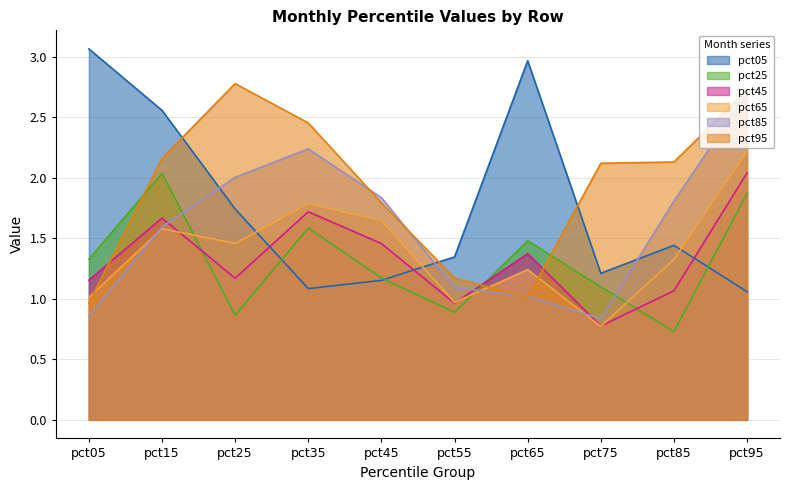

Rank the series by their maximum value, from highest to lowest.

pct05, pct95, pct85, pct65, pct45, pct25